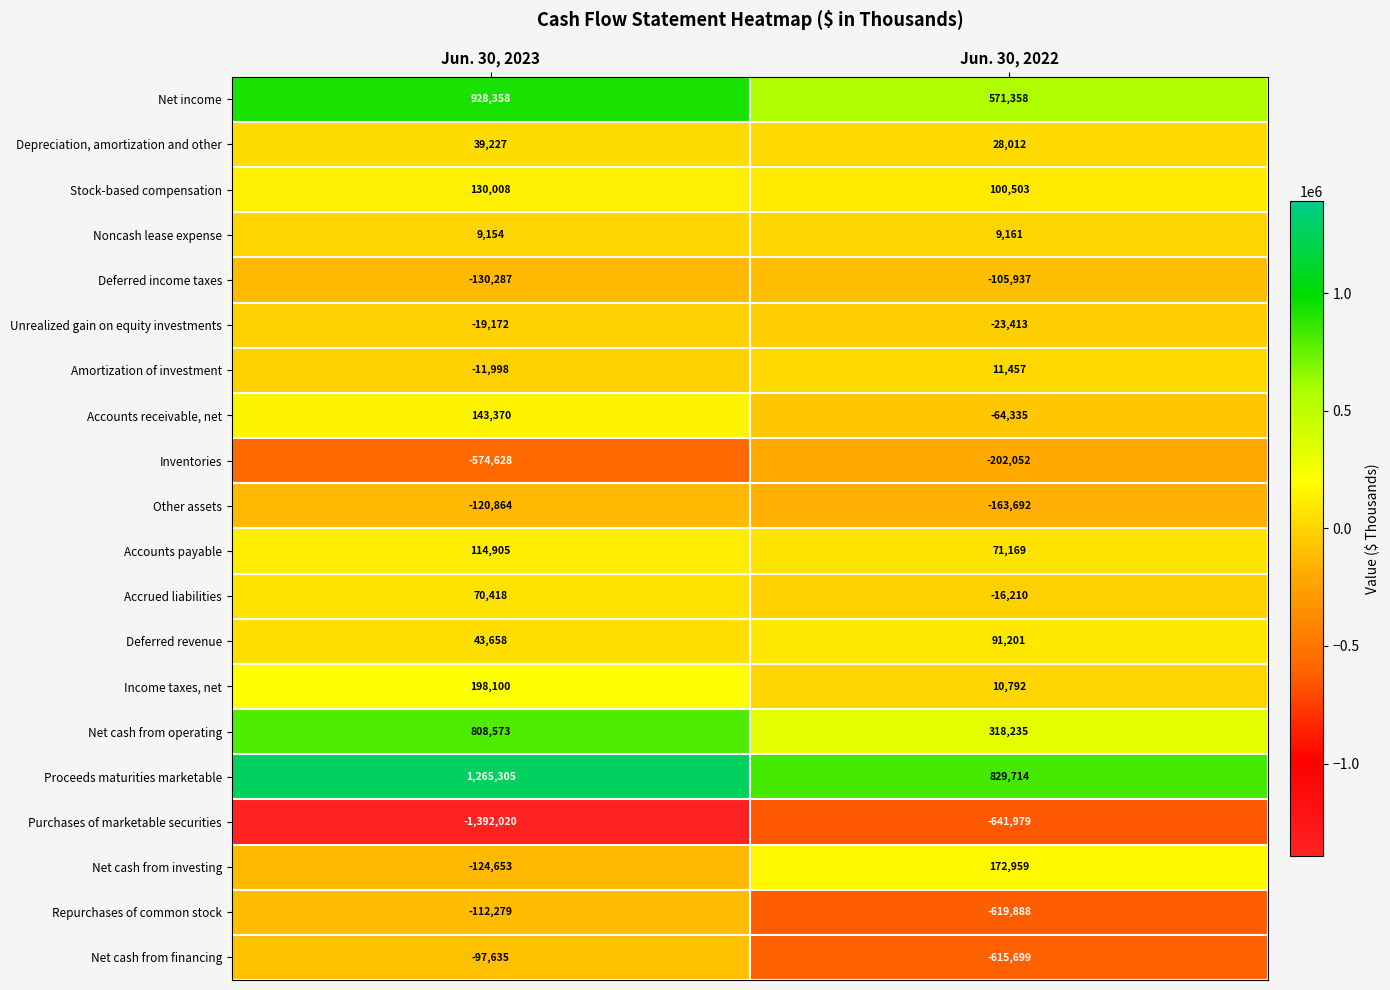

Is it true that Unrealized gain on equity investments equals -31011 at Jun. 30, 2023?

False